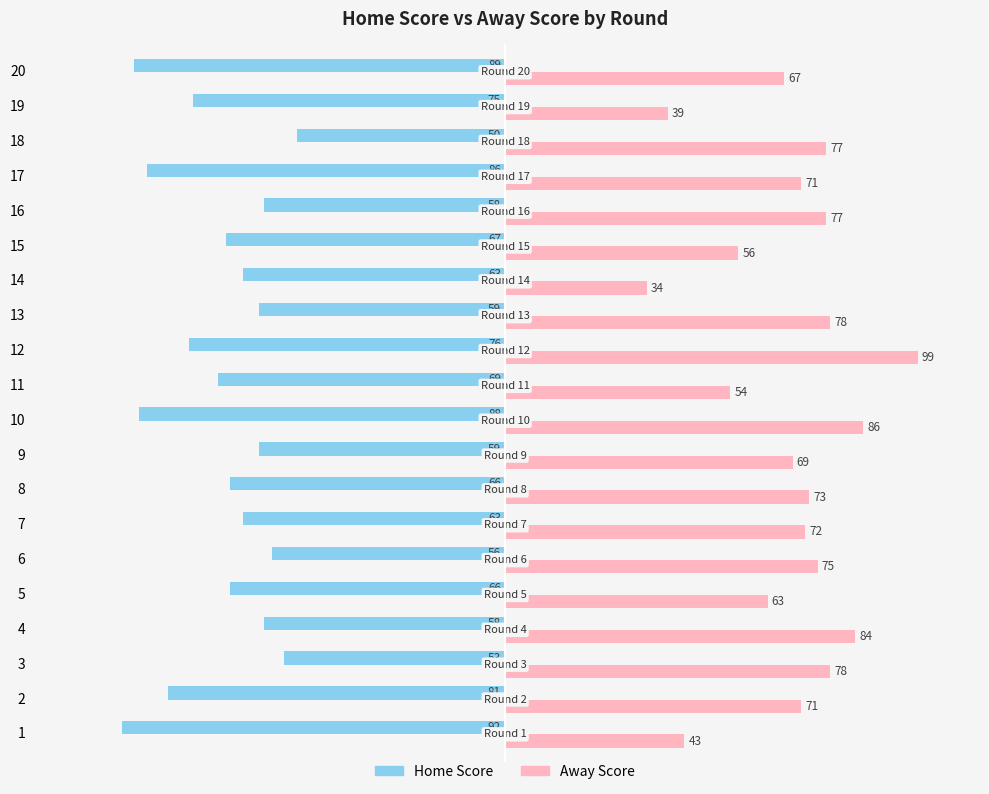

At which label is Home Score closest to -71?

11